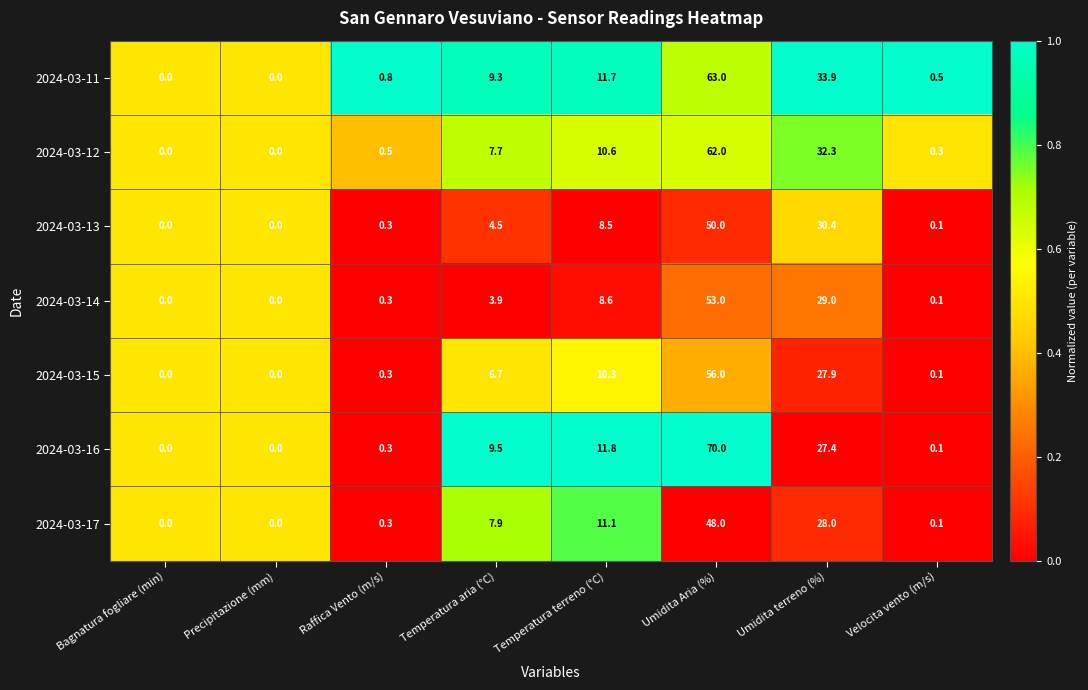

What is the difference between the 2024-03-14 values at Velocita vento (m/s) and Umidita terreno (%)?

28.9